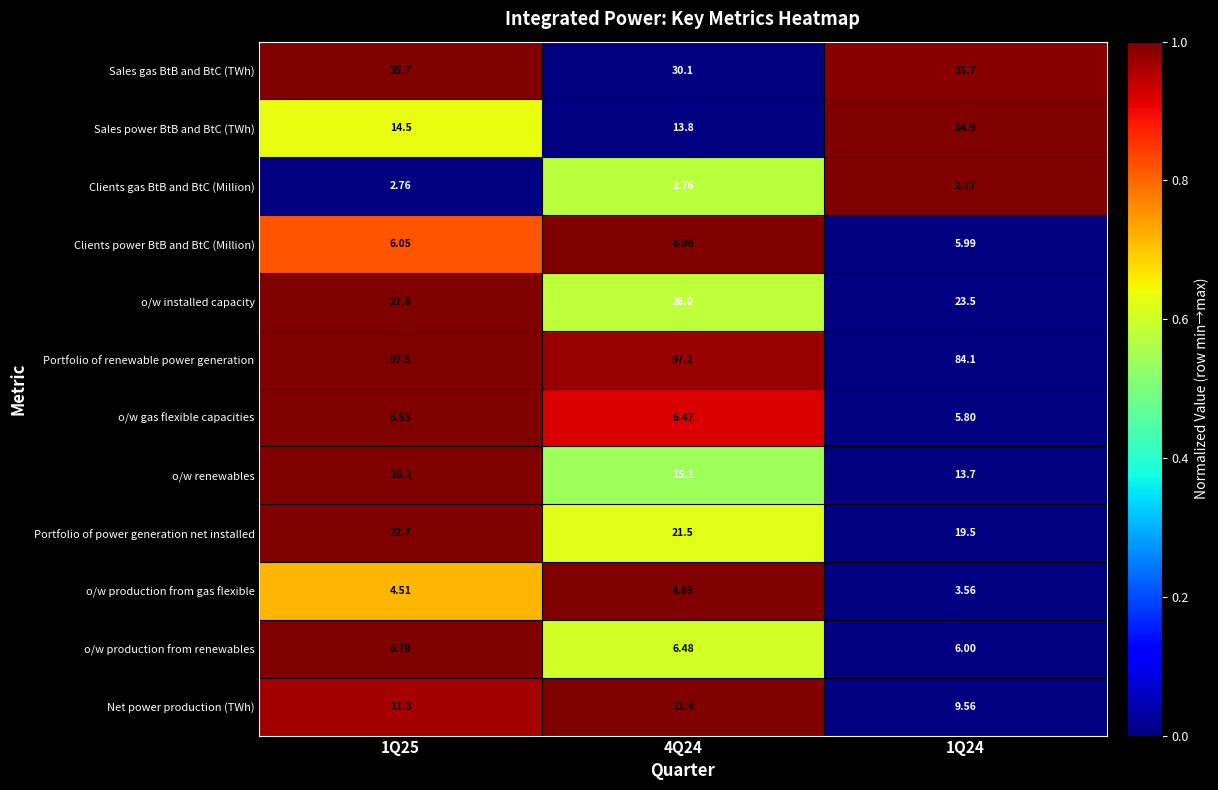

How many series are shown in this chart?

12